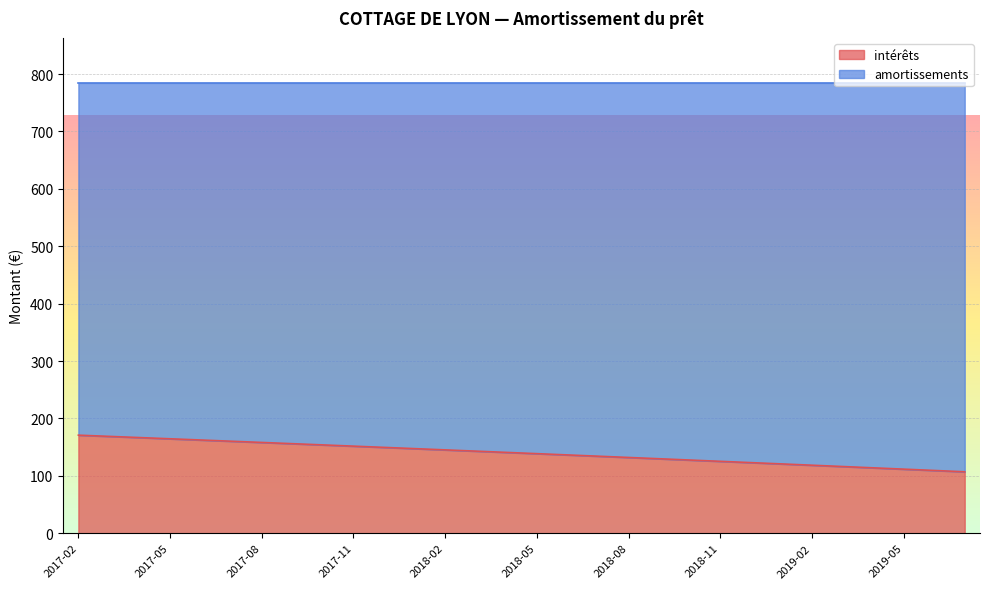

Which has a higher value, 2018-05 or 2019-05?

2018-05